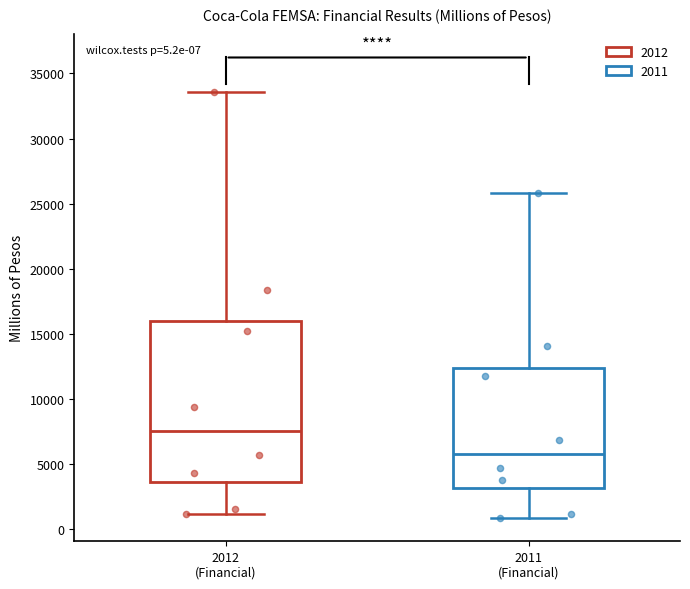

Which box is the tallest, from its lower edge to its upper edge?

2012 (Financial)